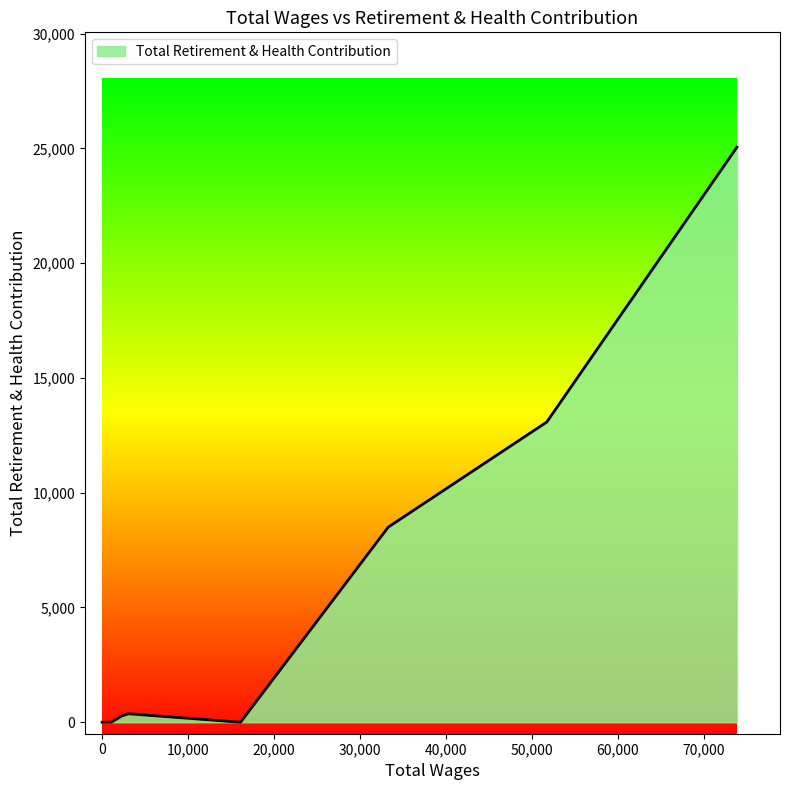

What is the greatest value displayed?

25055